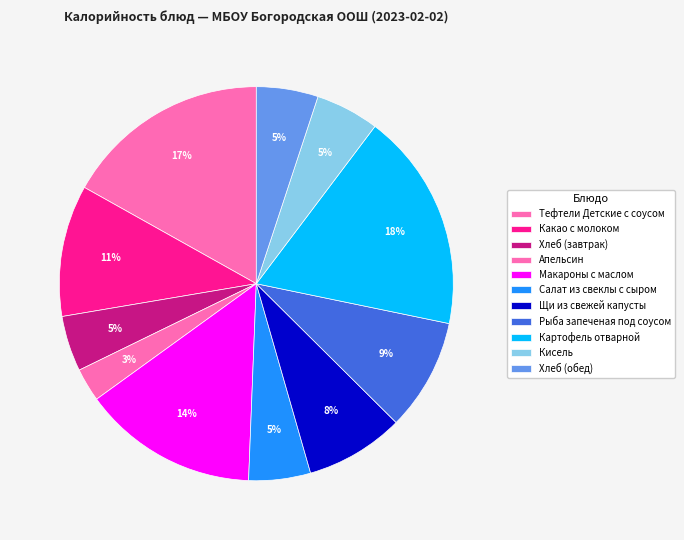

True or false: Салат из свеклы с сыром accounts for 5% of the total.

True